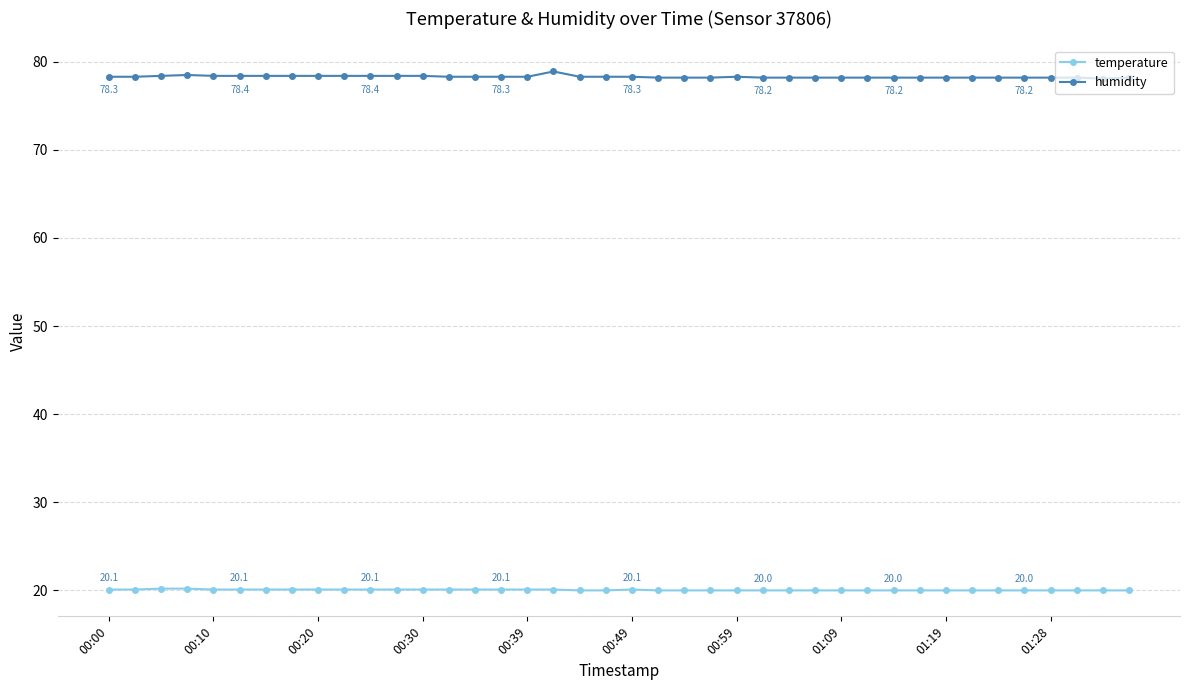

What is the value of the humidity point at the 17th from the left?

78.3